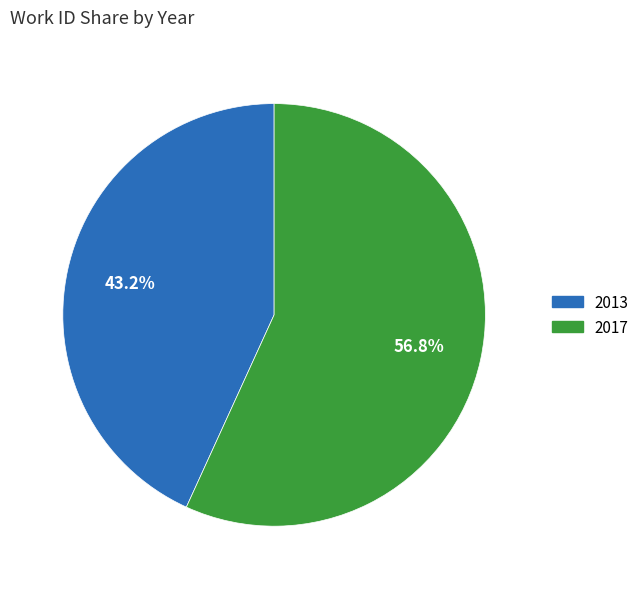

True or false: 2013 accounts for 34% of the total.

False